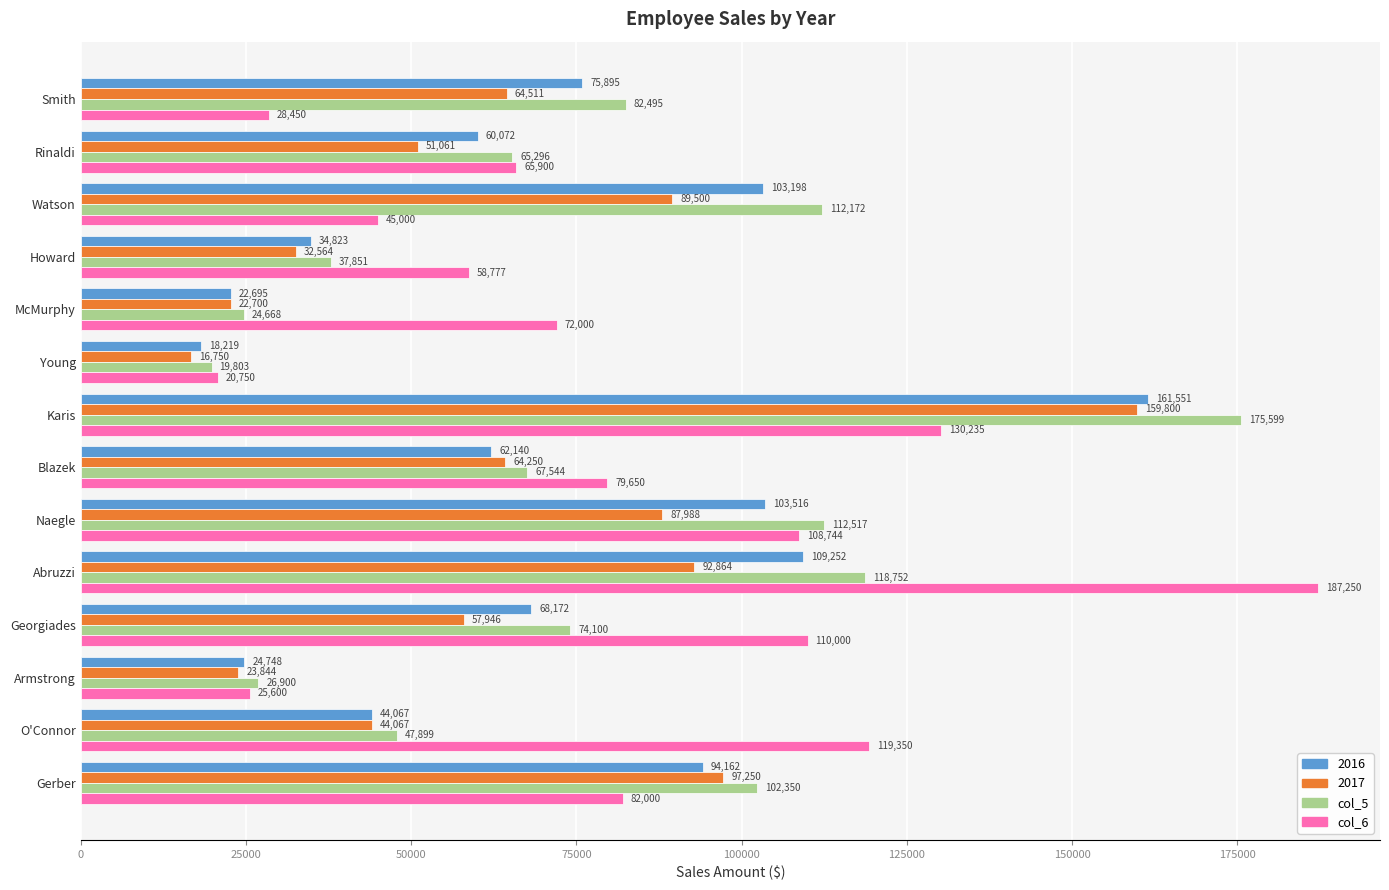

Count the number of data series in this chart.

4